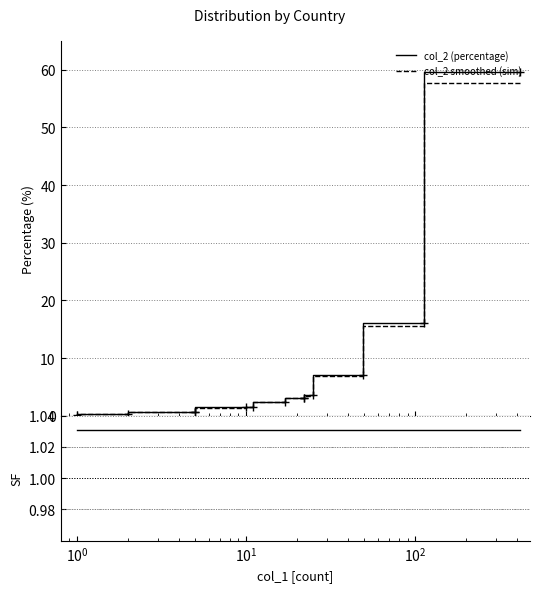

What is the average value of the col_2 (percentage) series?

7.7